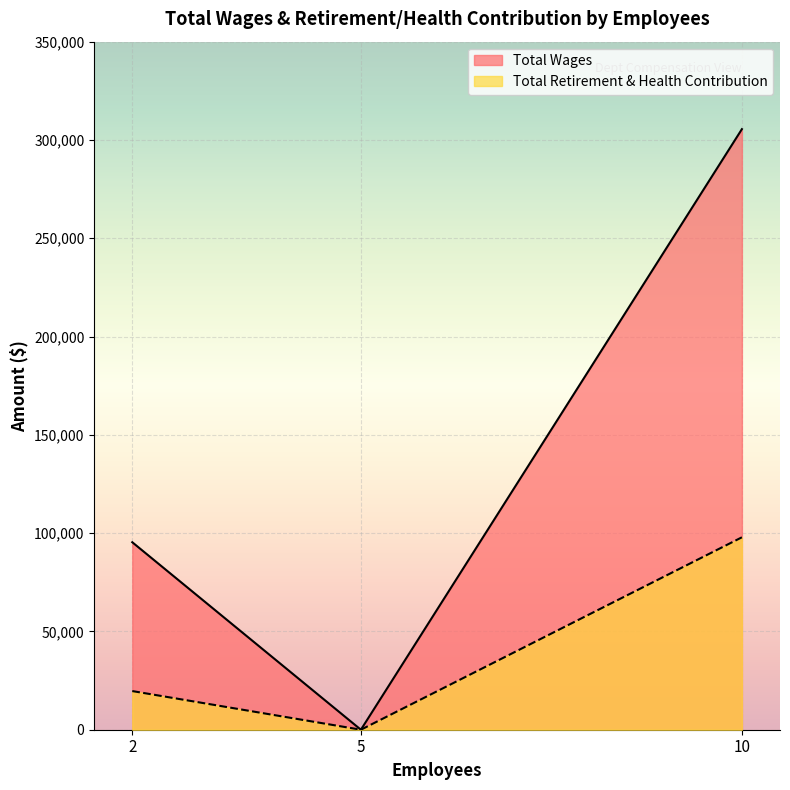

Which has a higher value, 10 or 5?

10